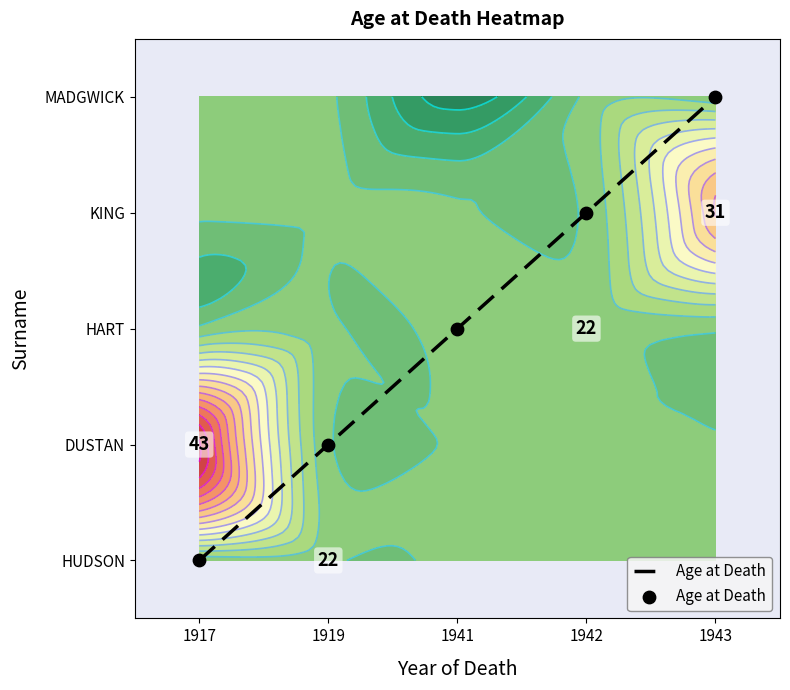

How many data points does each series have?

5